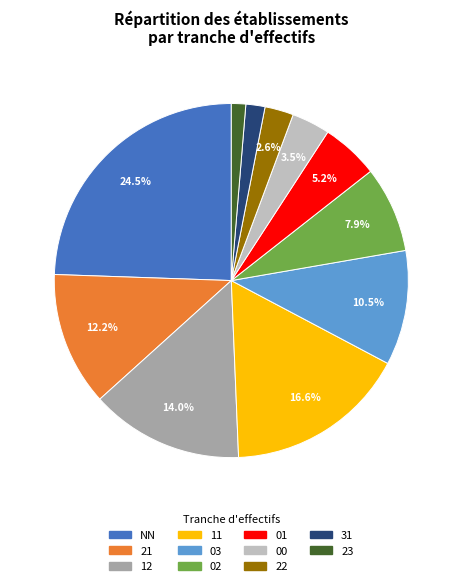

Count the number of slices in the pie.

11